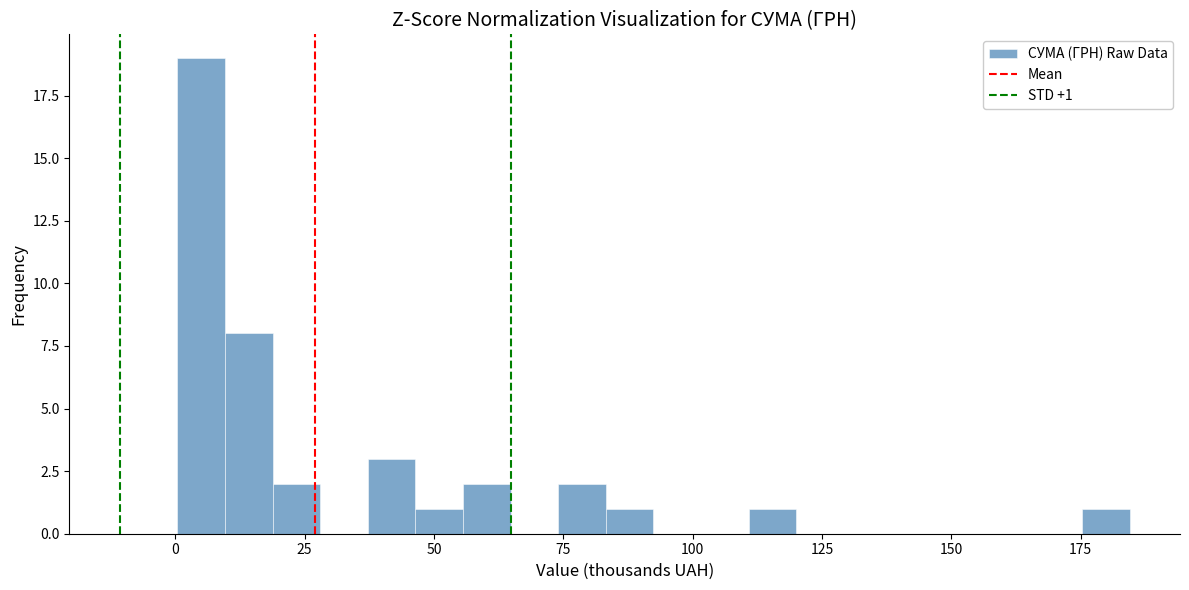

Read against the x-axis, roughly where is the centre of the tallest bar?

5